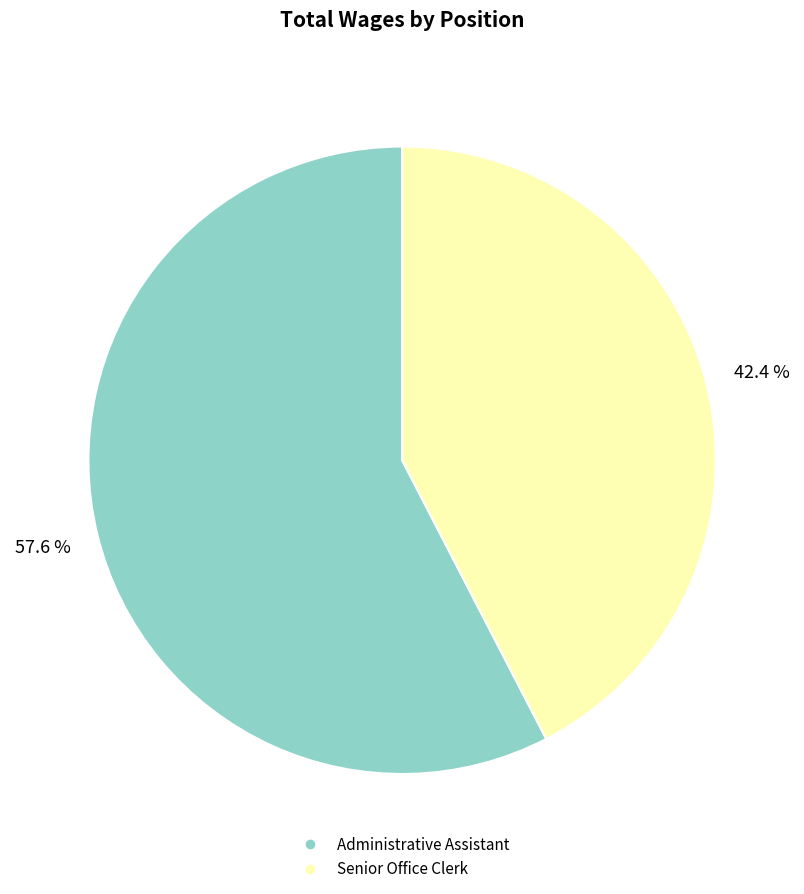

Approximately how many times larger is the value at Administrative Assistant compared to Senior Office Clerk?

1.4